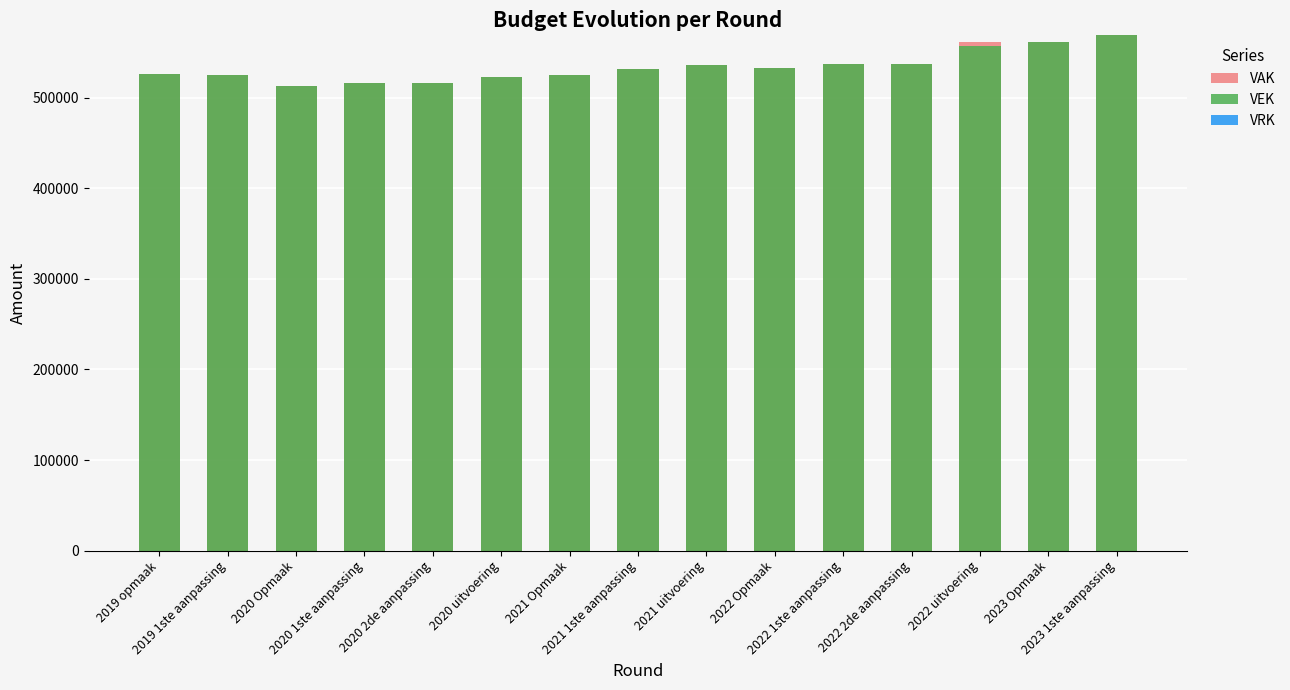

What is the greatest value displayed?

568744